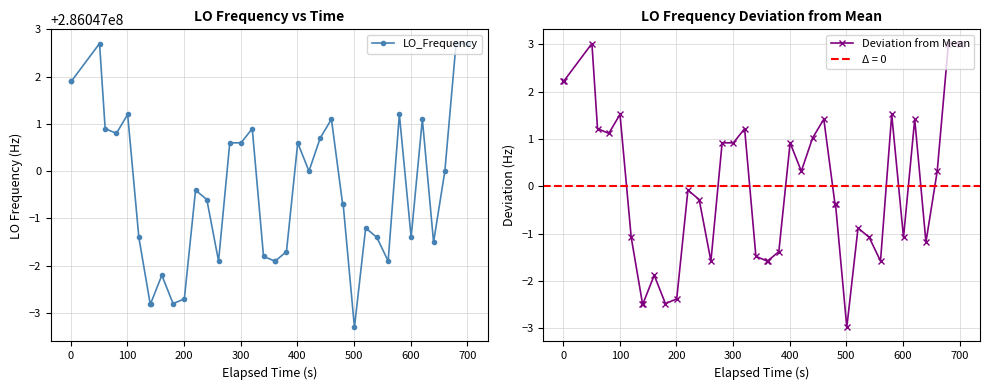

What are all the series names shown in the legend?

LO_Frequency, Deviation from Mean